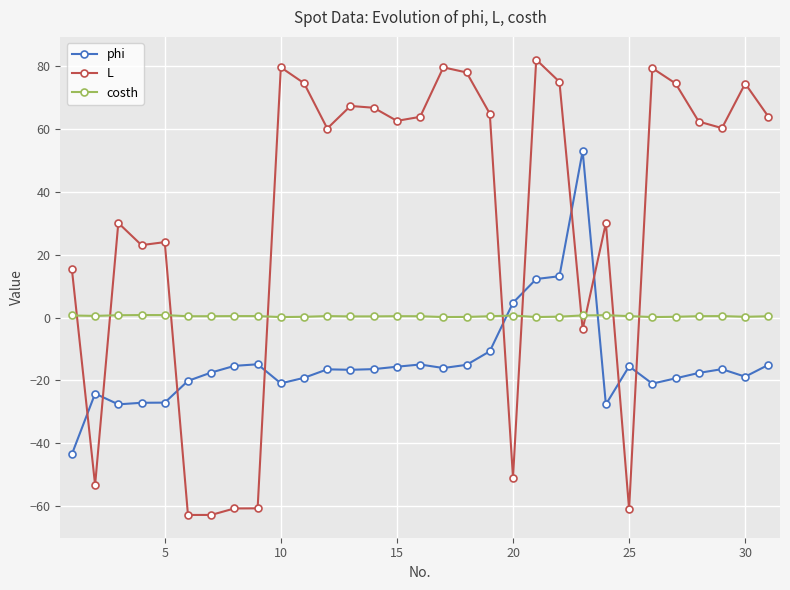

How many values in L are above zero?

23